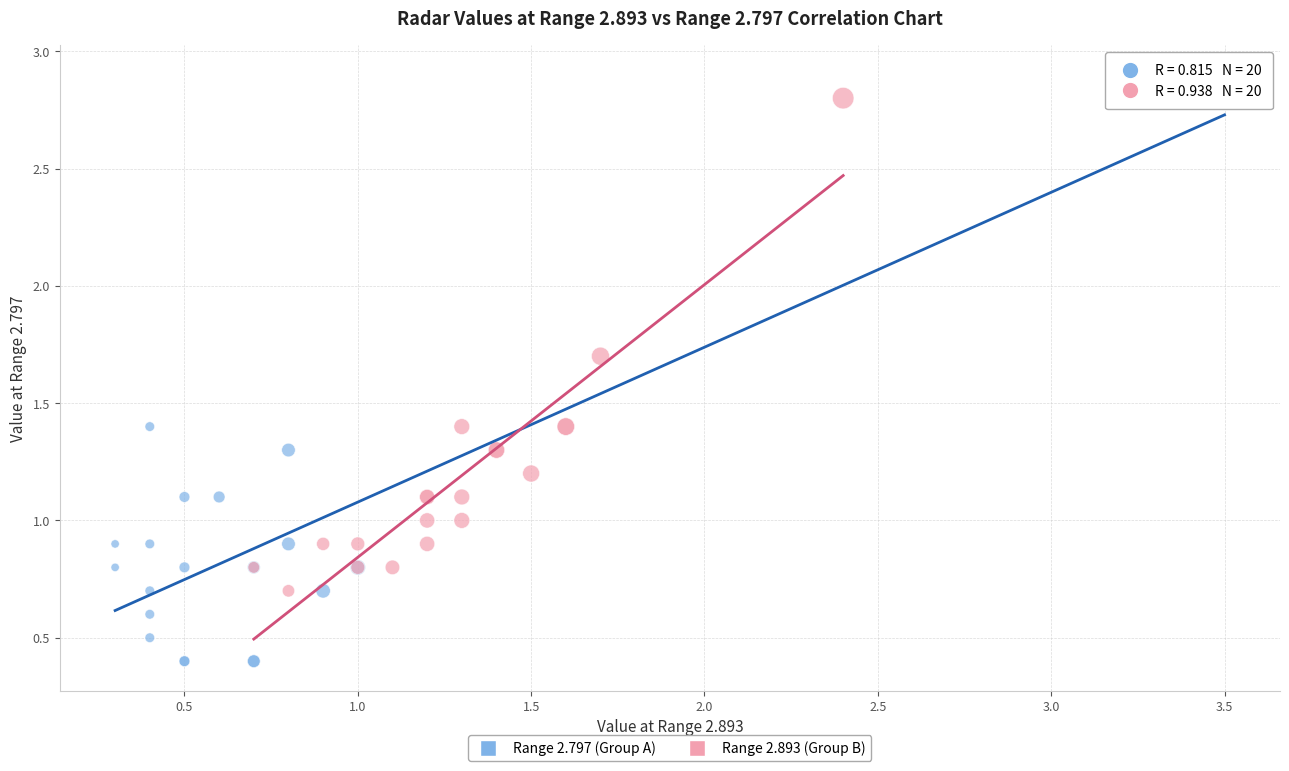

Which series has the largest Y range (max minus min)?

Range 2.797 (Group A)